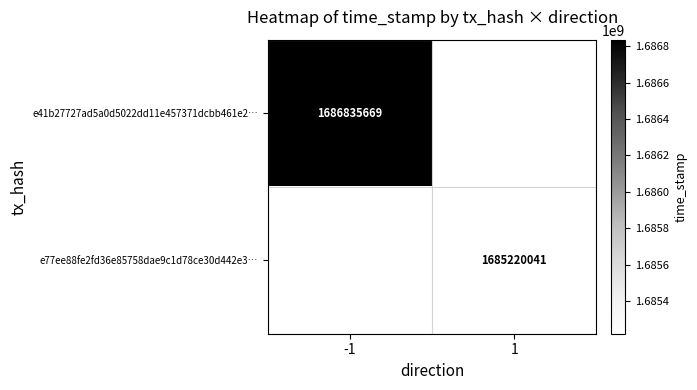

The e41b27727ad5a0d5022dd11e457371dcbb461e2… series shows 1686835669 at -1. True or false?

True